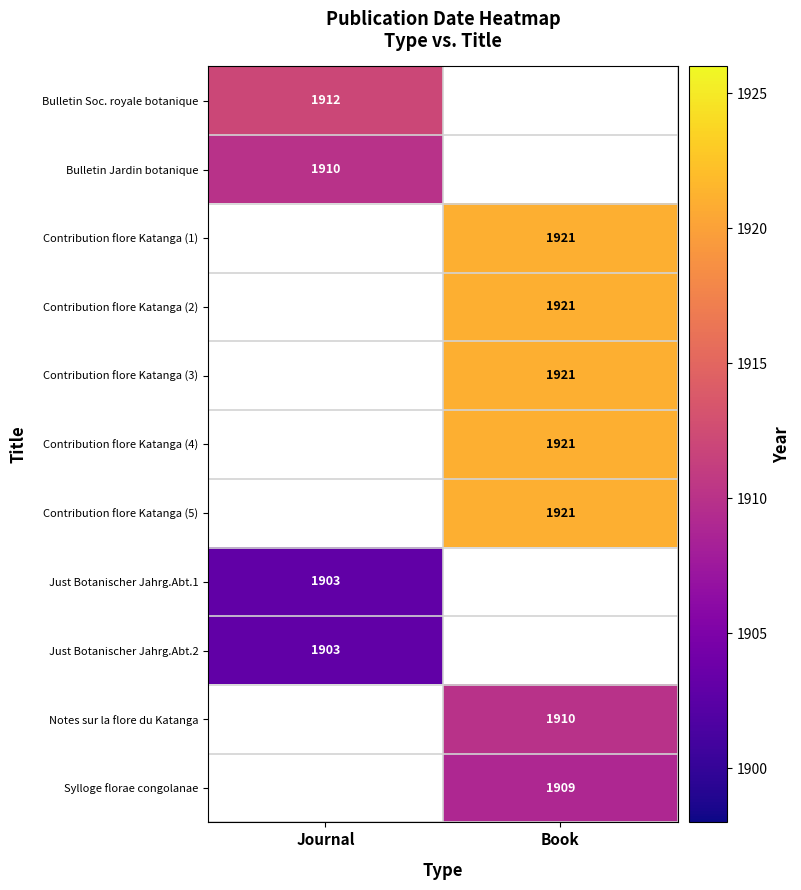

Is the value of Bulletin Jardin botanique at Journal greater than the value of Contribution flore Katanga (2) at Book?

No